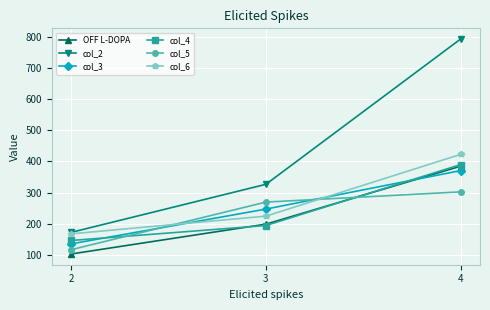

At which category does the chart reach its minimum across all series?

2